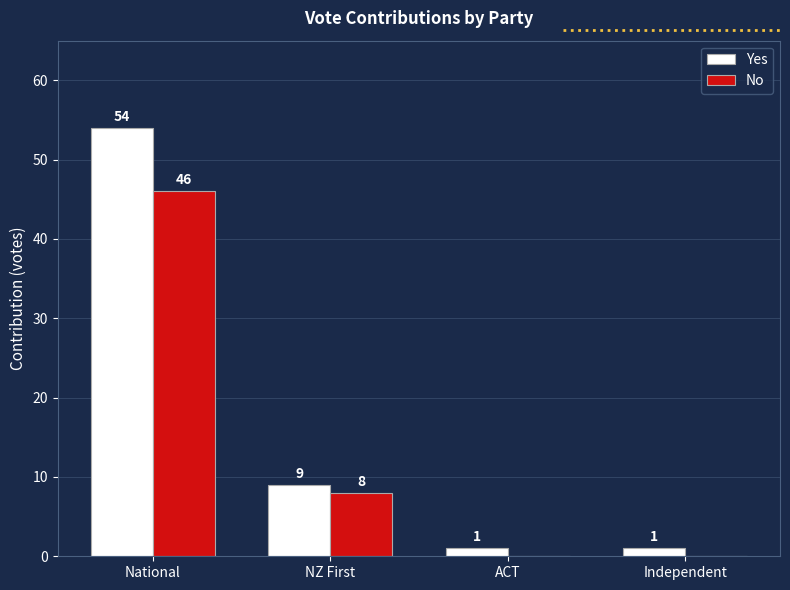

Count the number of categories in the chart.

4